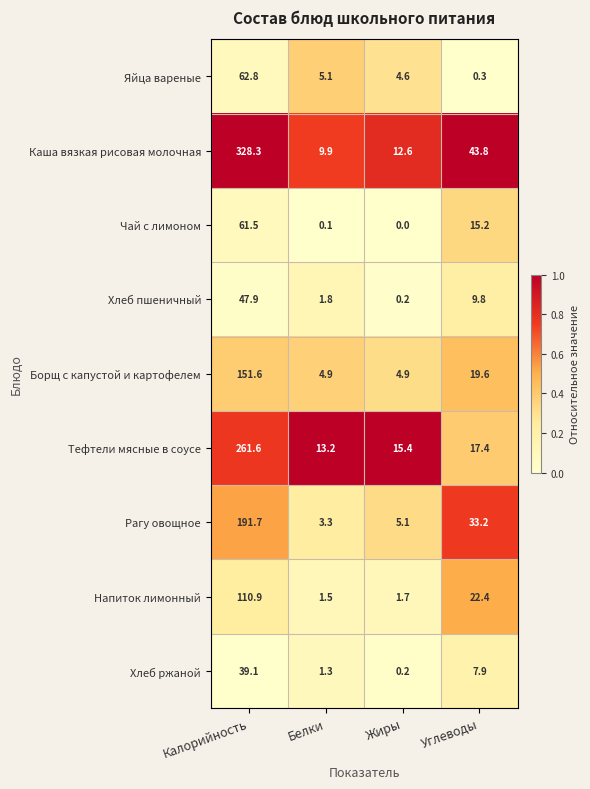

What is the spread (max minus min) of values at Жиры?

15.4